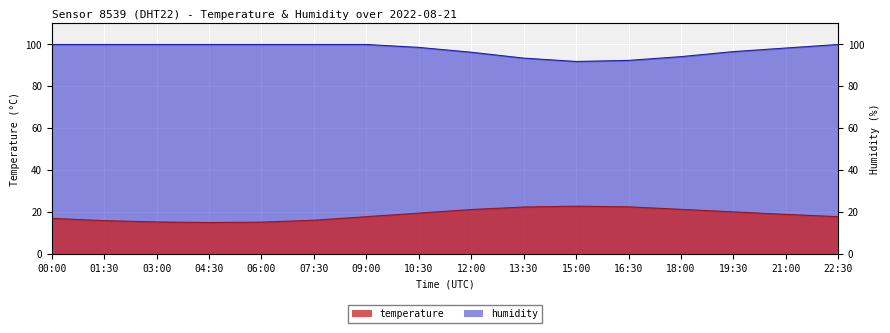

What is the value of the temperature point at the 9th from the left?

21.2